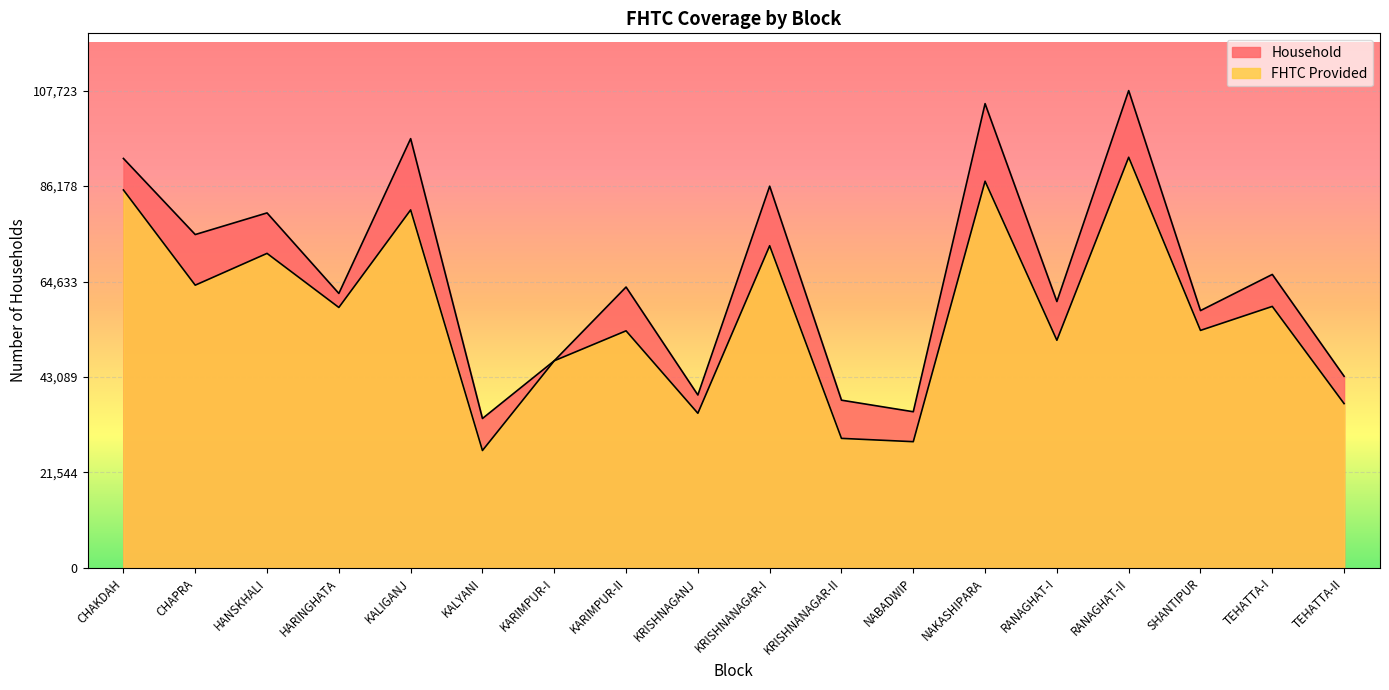

Which series has the largest total across all categories?

Household